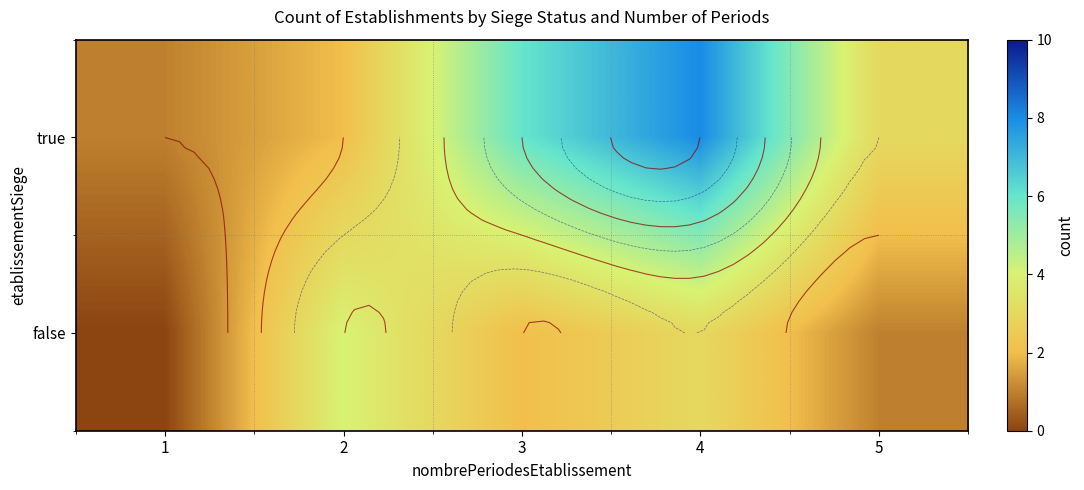

At 5, list the series in order from largest to smallest.

true, false